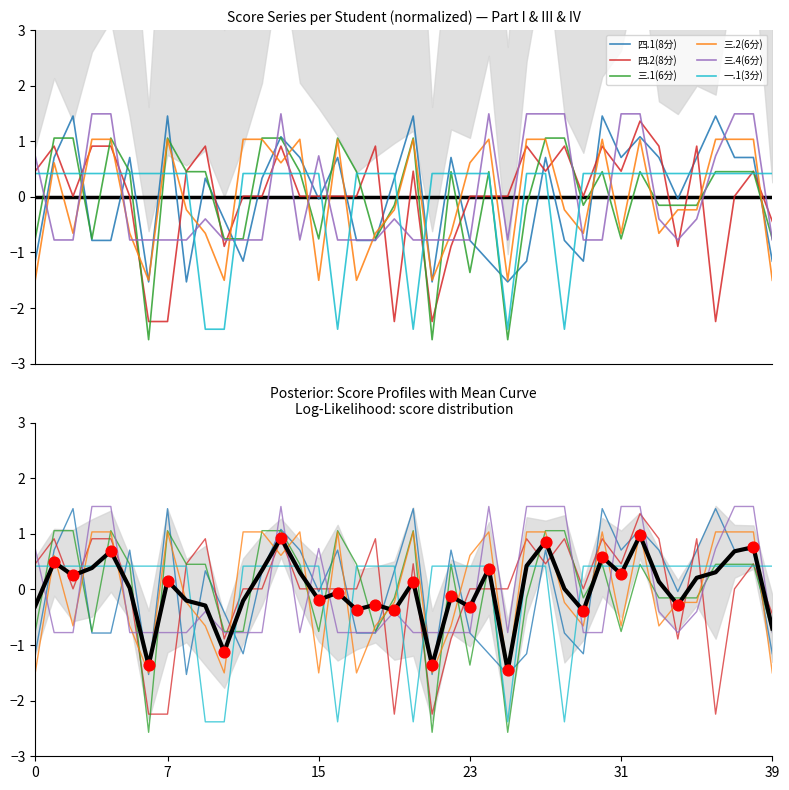

Which series contains the lowest Y value?

三.1(6分)